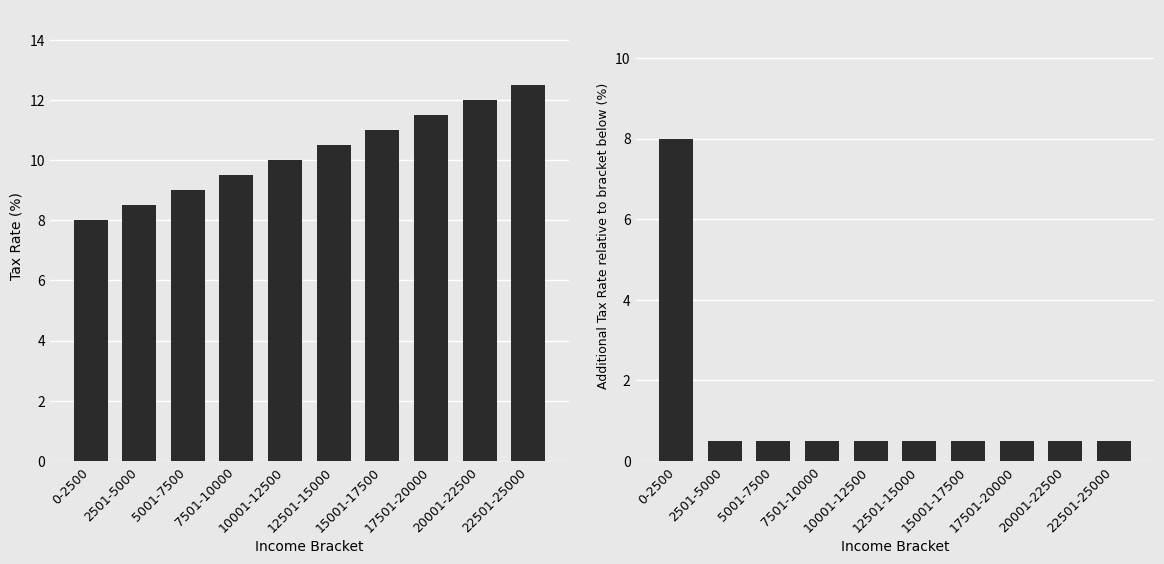

Which series changed the most between 2501-5000 and 22501-25000?

Tax Rate